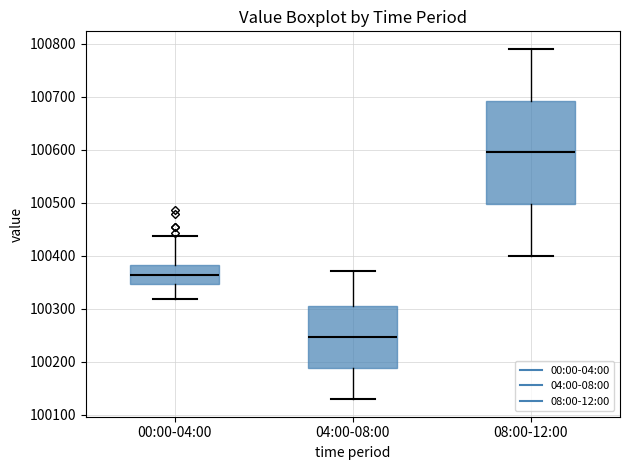

Reading left to right, read every box against the y-axis: the position of its median line, the range the box covers, and the ends of its whiskers. The values are not printed on the chart, so give them approximately, as read against the axis.

00:00-04:00: median 100360, box 100350 to 100380, whiskers 100320 to 100440
04:00-08:00: median 100250, box 100190 to 100300, whiskers 100130 to 100370
08:00-12:00: median 100600, box 100500 to 100690, whiskers 100400 to 100790